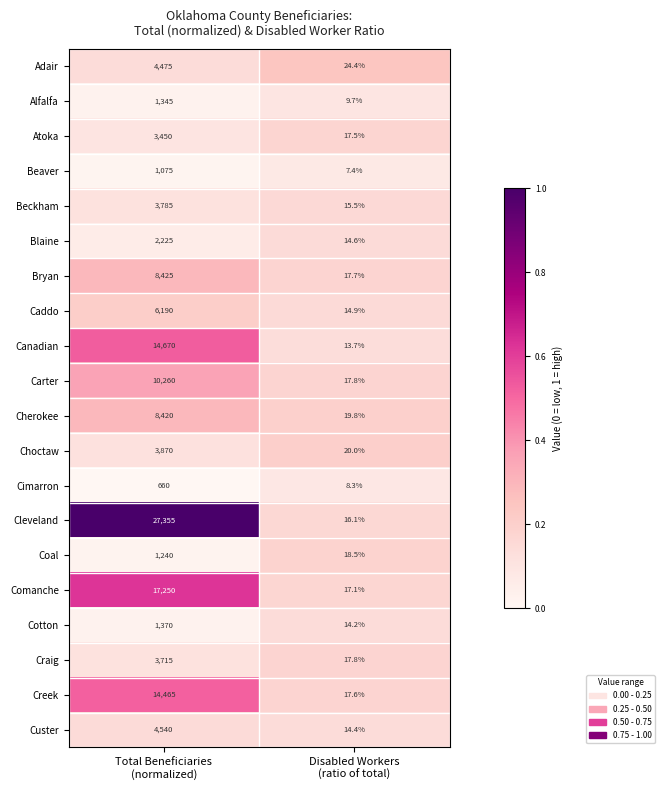

List the series in order of their peak value, lowest first.

Cimarron, Beaver, Coal, Alfalfa, Cotton, Blaine, Atoka, Craig, Beckham, Choctaw, Adair, Custer, Caddo, Cherokee, Bryan, Carter, Creek, Canadian, Comanche, Cleveland